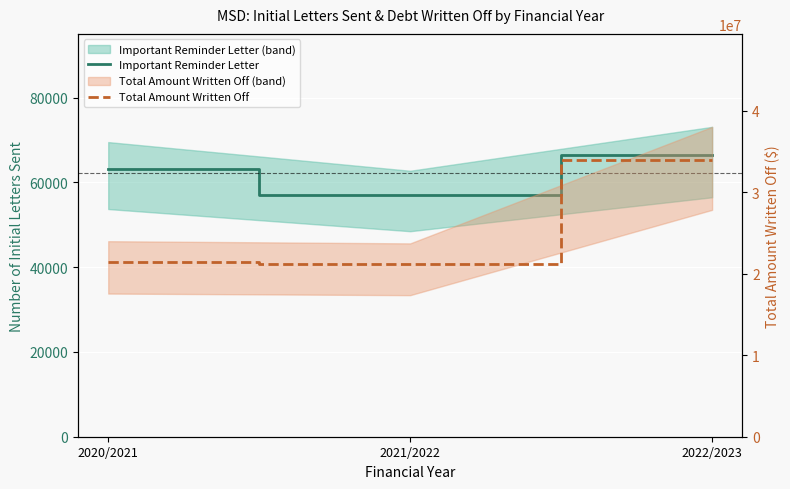

What is the difference between the highest and lowest values at 2020/2021?

21367294